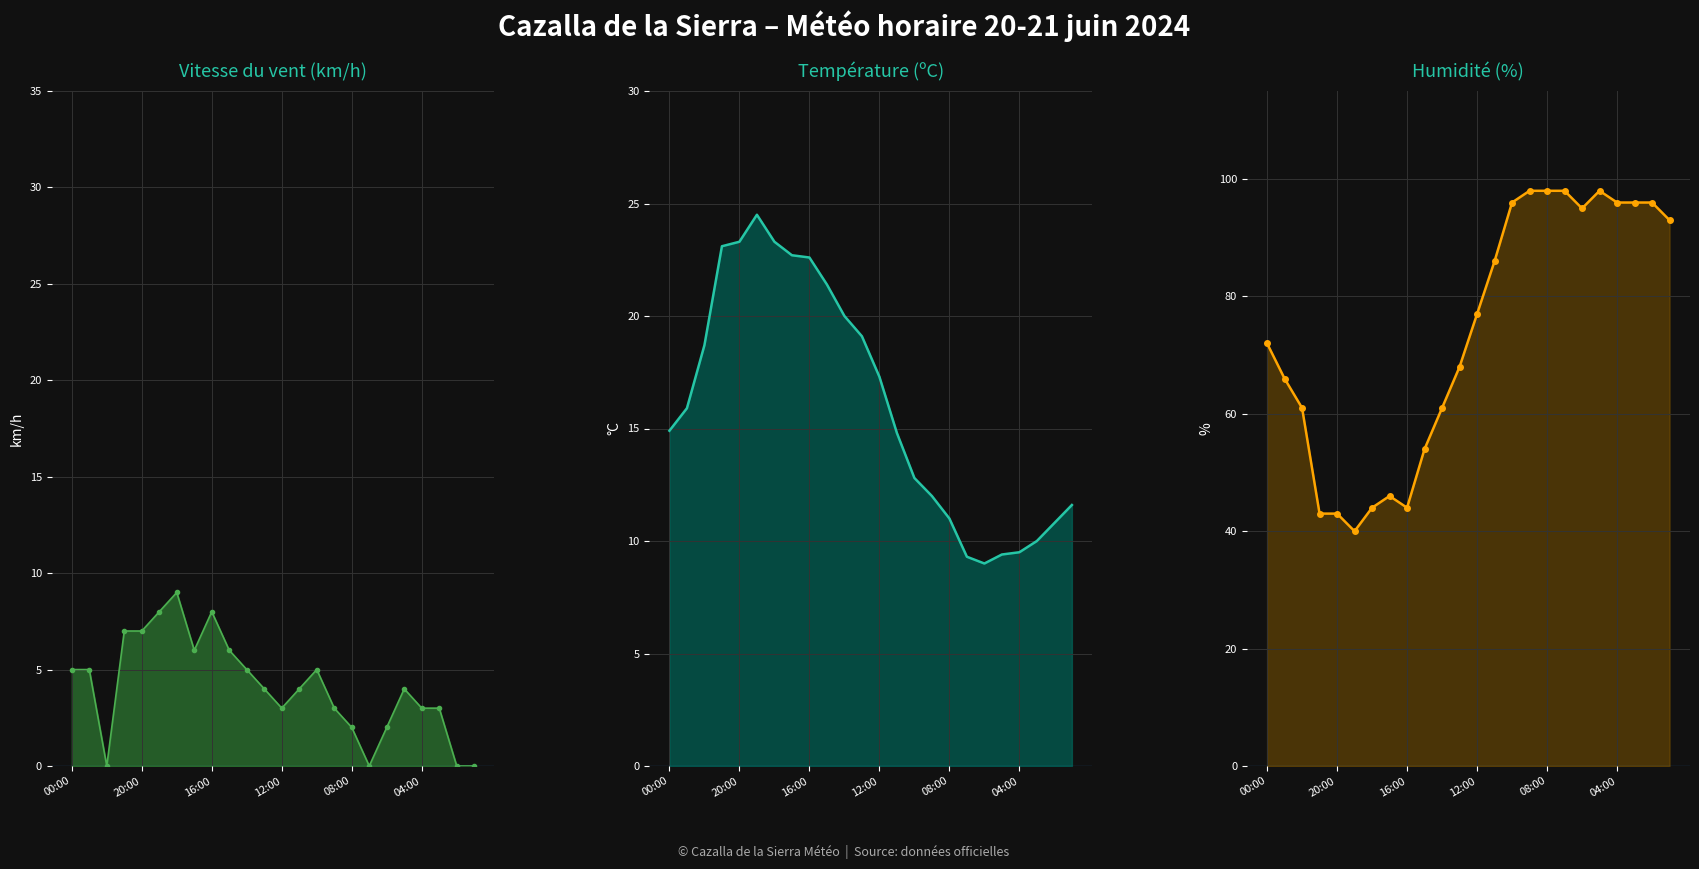

How many data points in Humidité (%) are above 77?

11